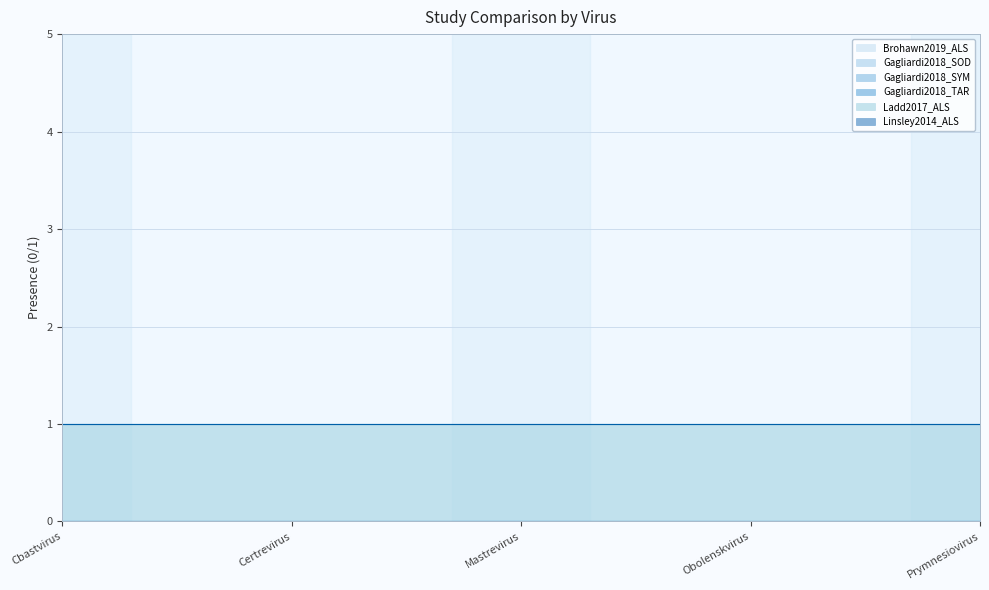

Rank the series at Mastrevirus from highest to lowest value.

Ladd2017_ALS, Brohawn2019_ALS, Gagliardi2018_SOD, Gagliardi2018_SYM, Gagliardi2018_TAR, Linsley2014_ALS